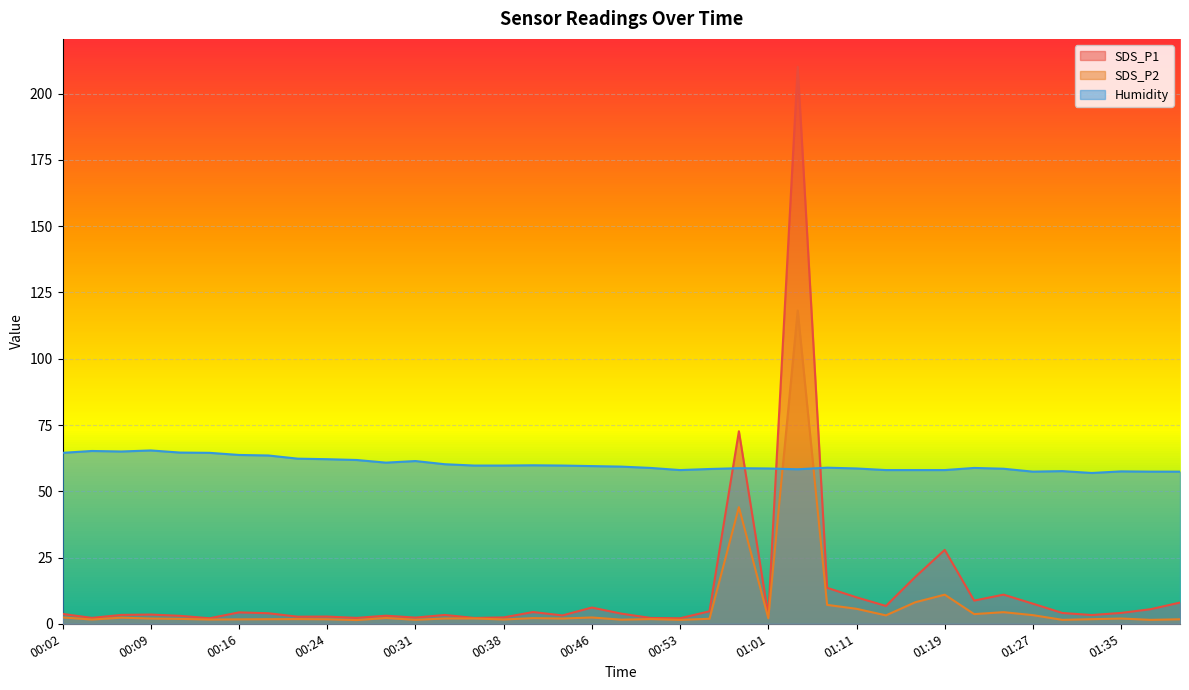

Is the value of SDS_P1 at 00:11 greater than the value of Humidity at 01:30?

No